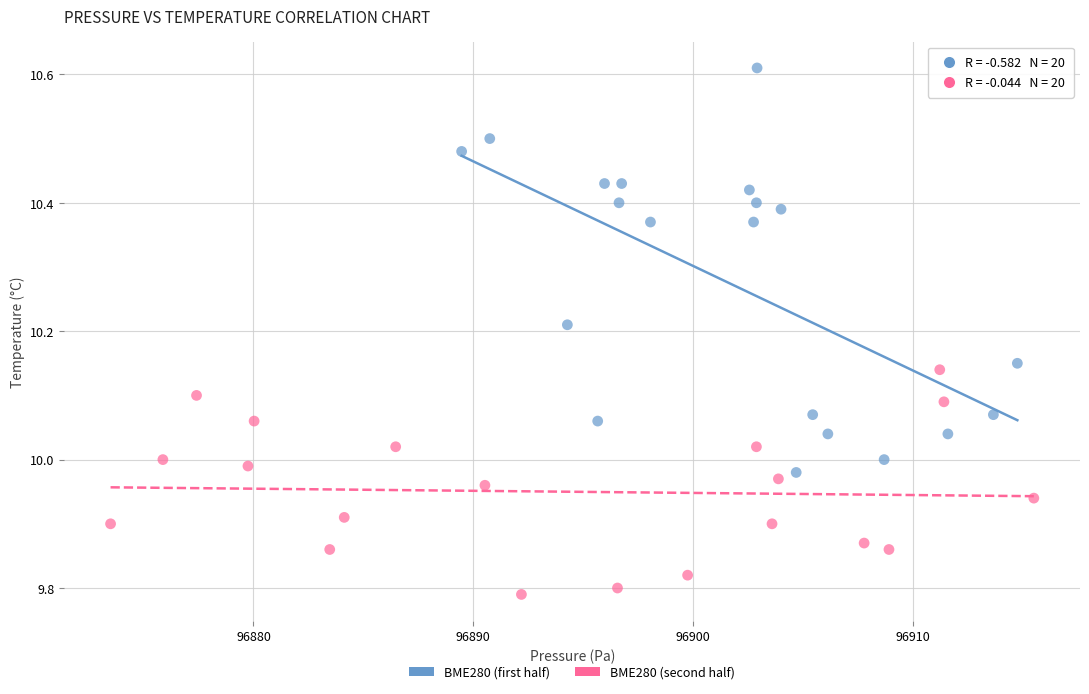

Which series reaches the maximum Y coordinate?

BME280 (first half)